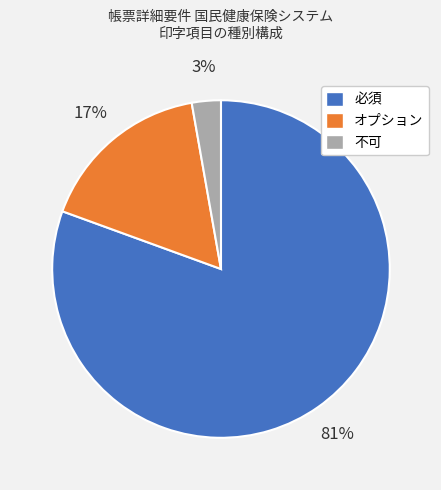

Which category accounts for the majority?

必須